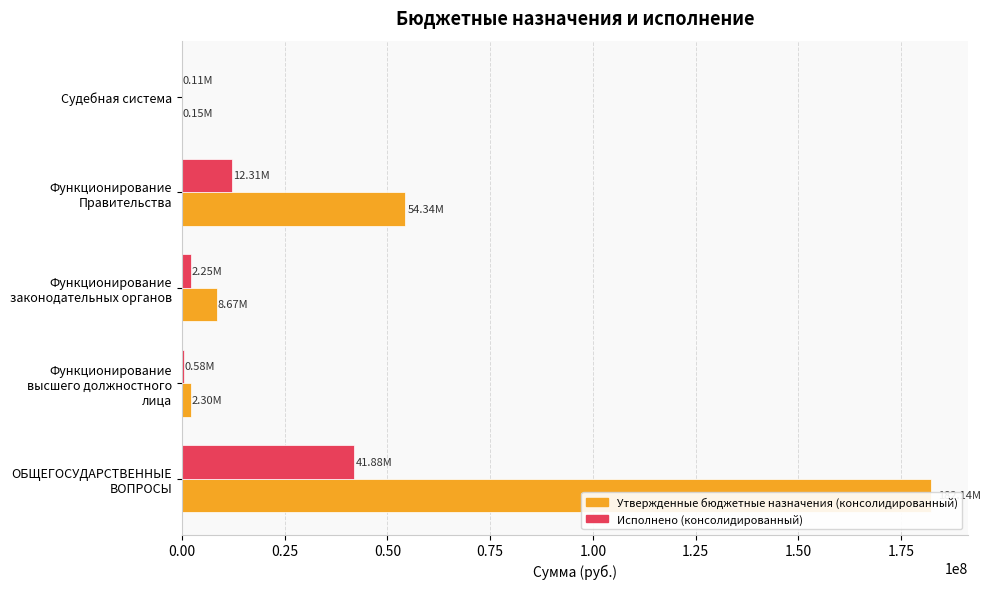

What is the lowest value of the Исполнено (консолидированный) series?

112200.0